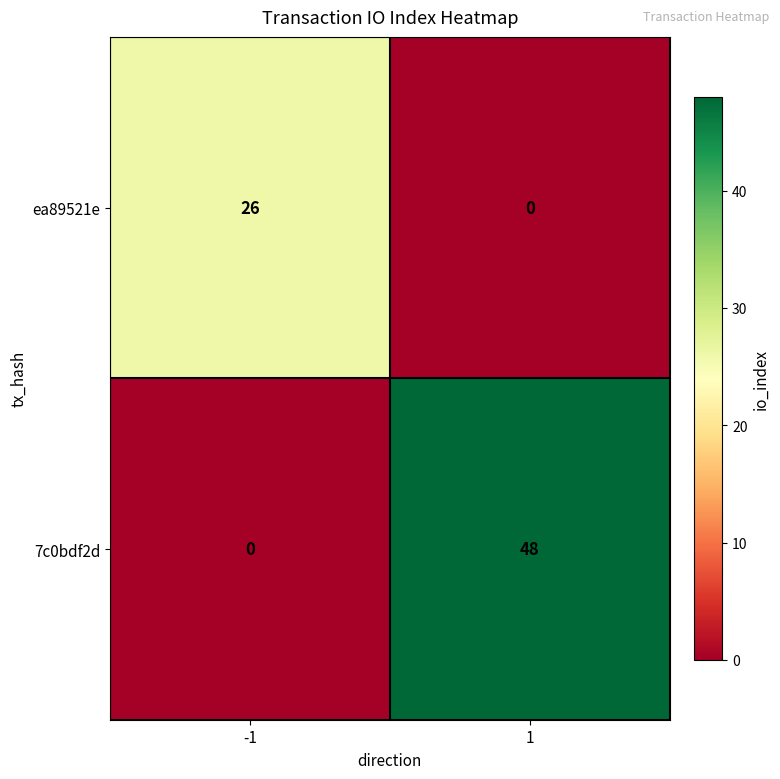

What is the sum of the 7c0bdf2d values at 1 and -1?

48